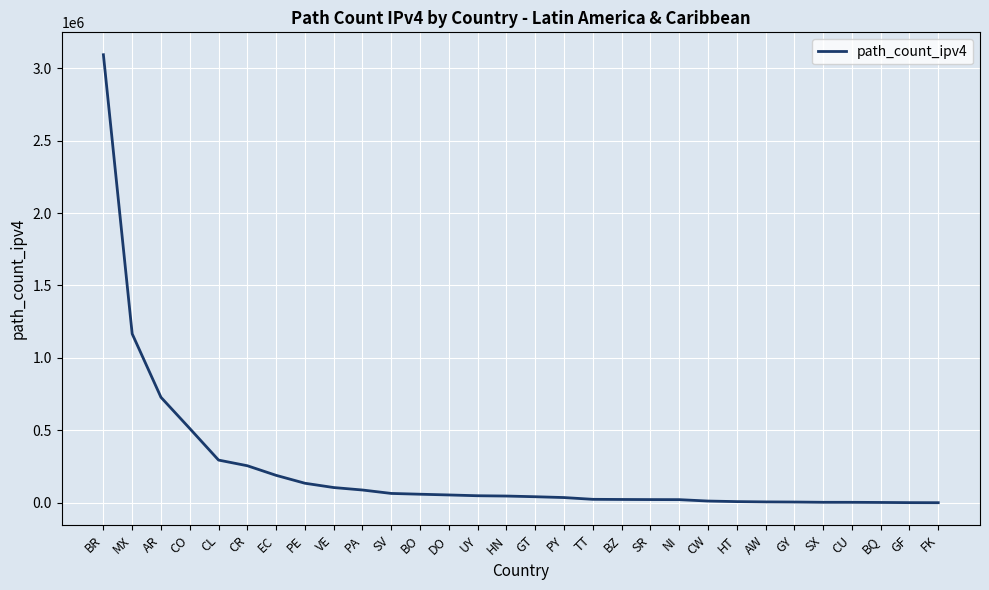

Which category has the highest value across all series?

BR